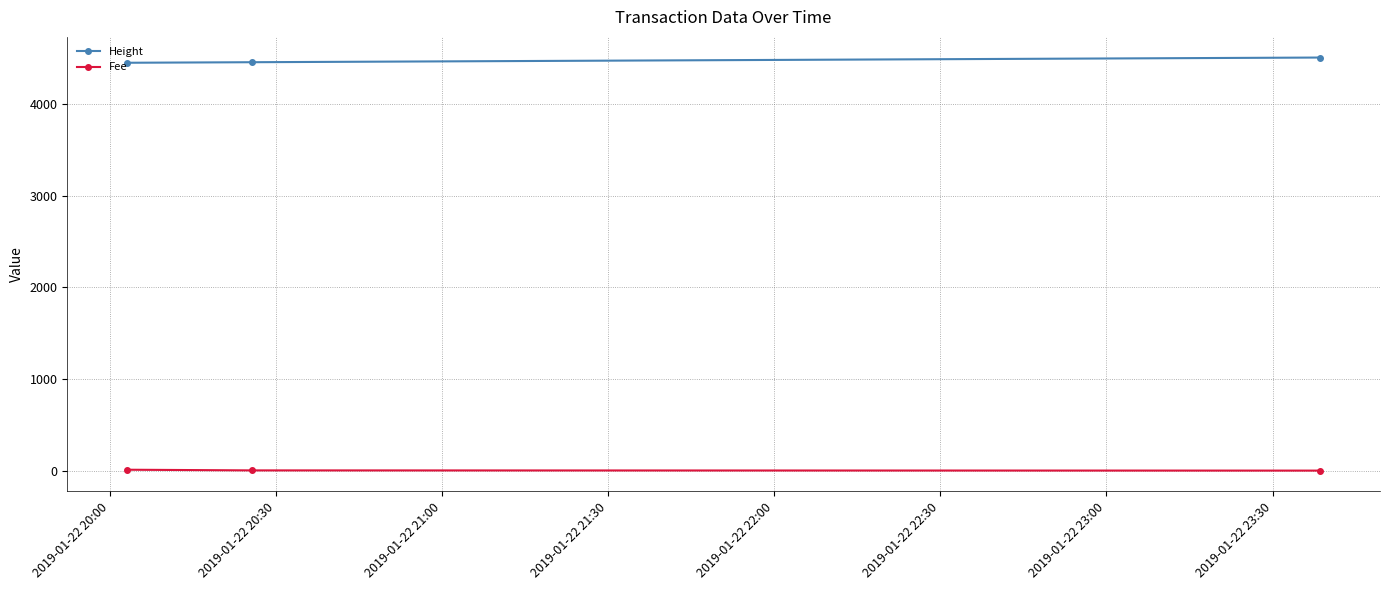

What is the lowest value of the Height series?

4451.0